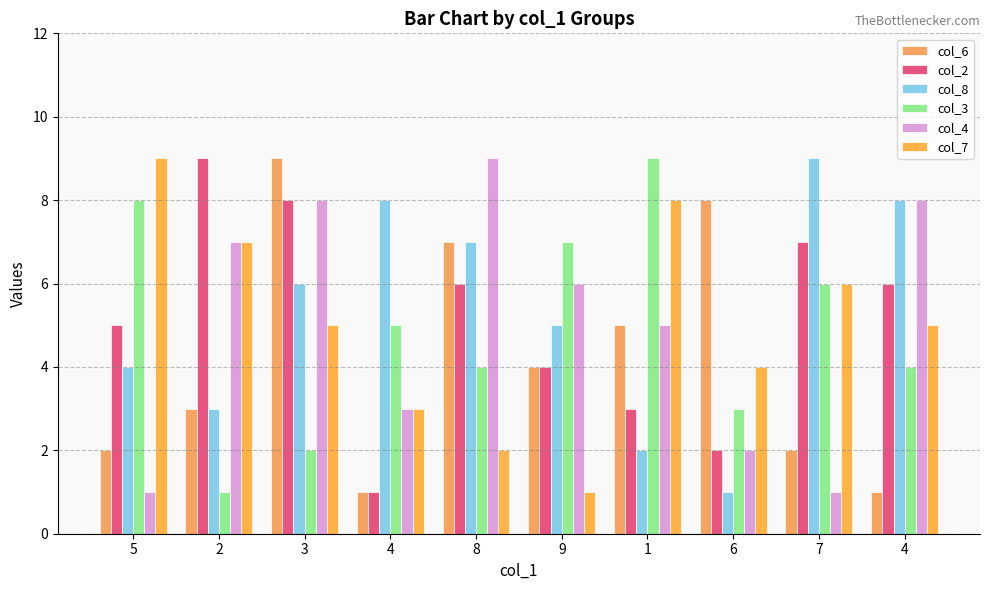

At which label does col_6 first exceed 4?

3